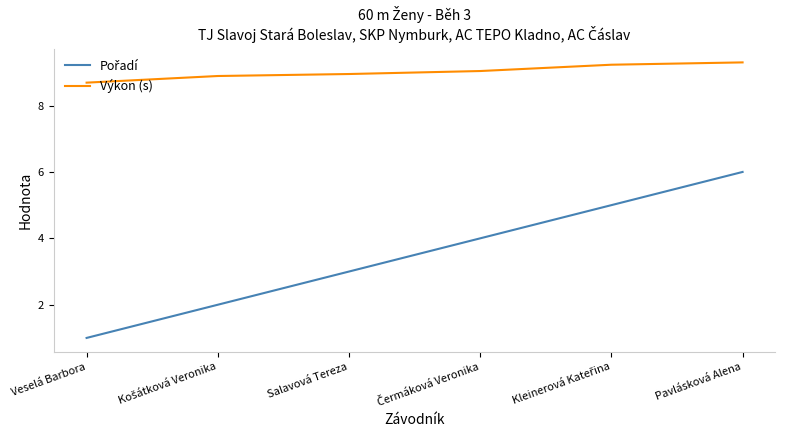

What is the difference between the highest and lowest values at Veselá Barbora?

7.7